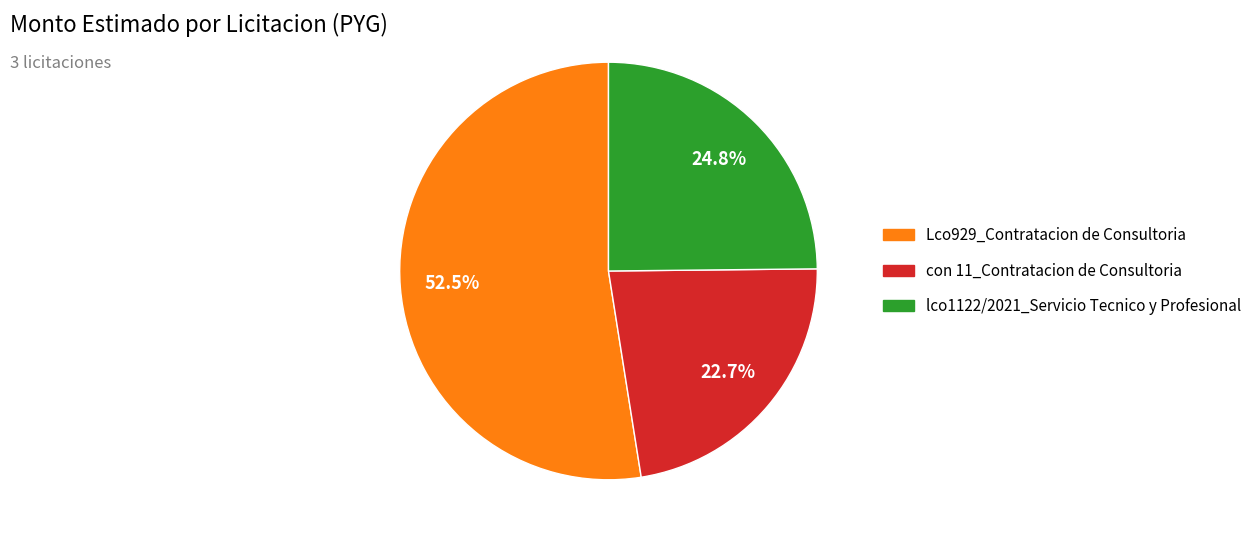

To the nearest percent, what is the difference between the largest and smallest slice percentages?

30%